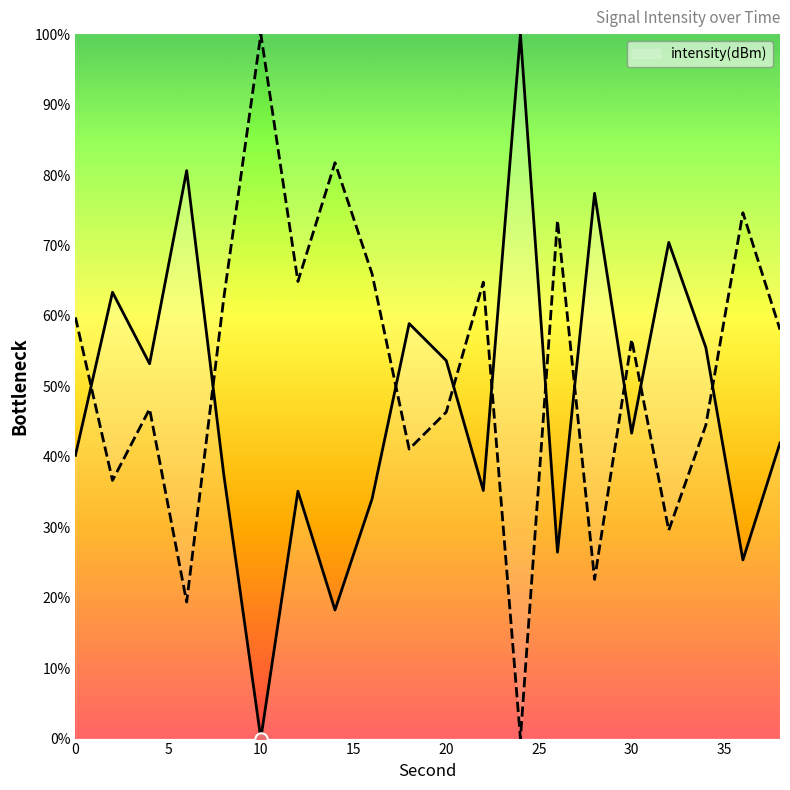

What is the change in value from 8 to 32?

+32.9